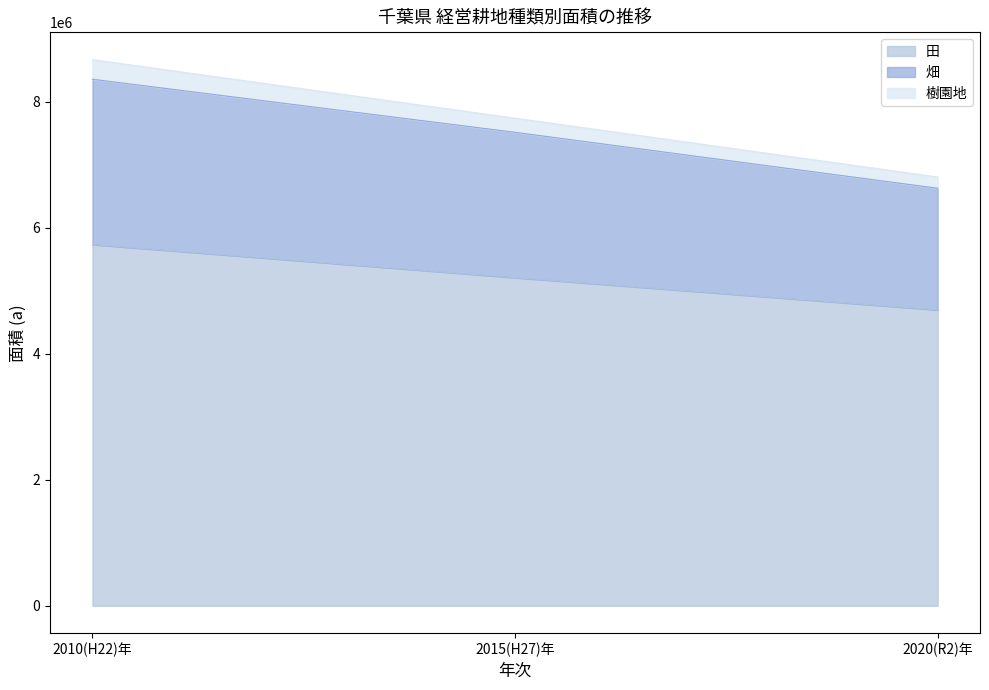

List the labels in order of 田 value, largest first.

2010(H22)年, 2015(H27)年, 2020(R2)年